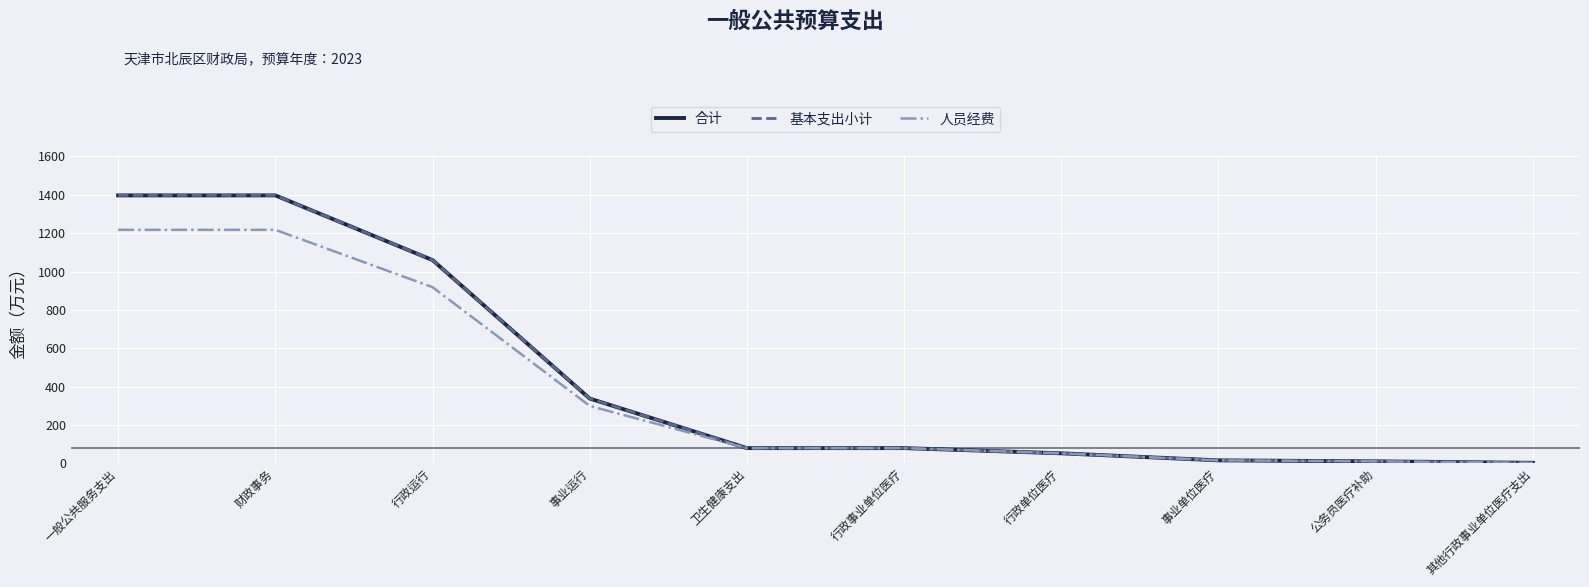

Read the 人员经费 value at 其他行政事业单位医疗支出.

2.2